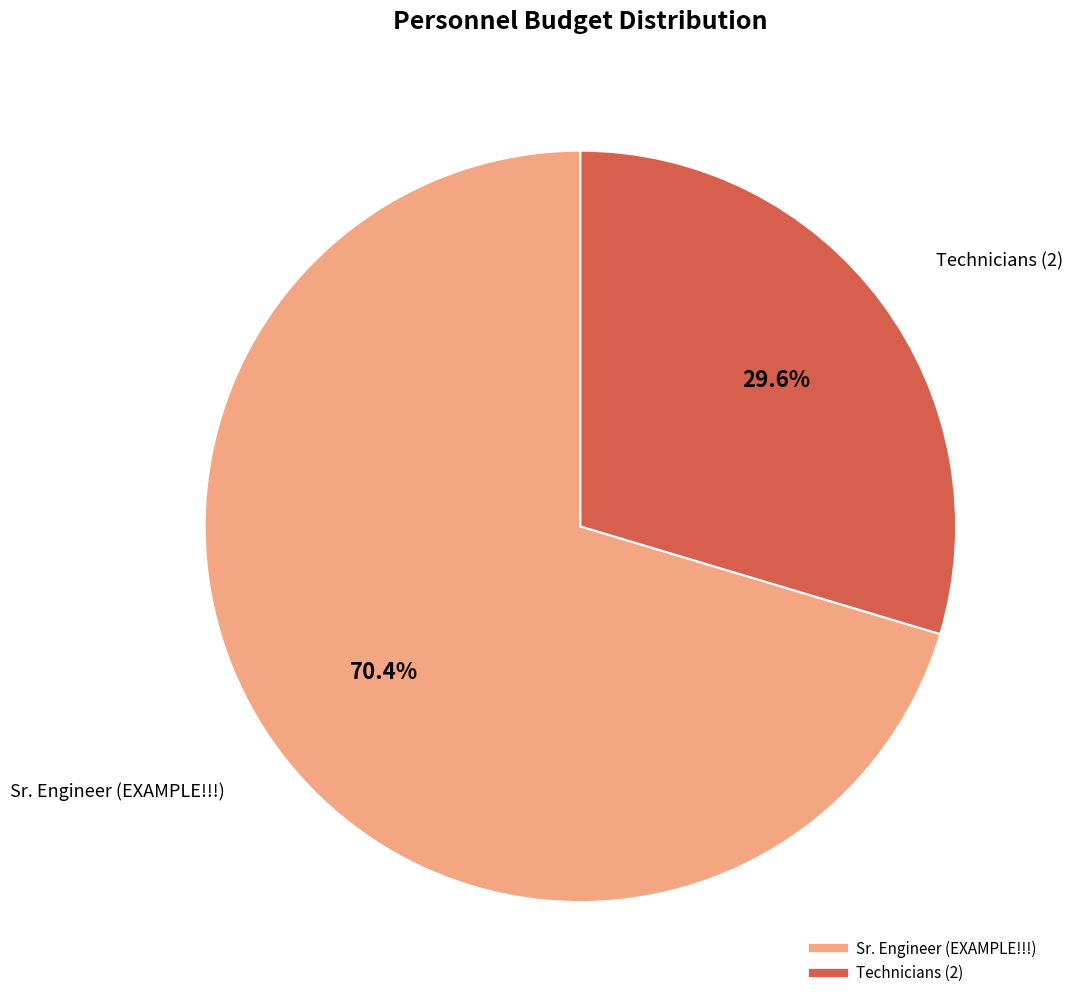

Rank the categories by value from highest to lowest.

Sr. Engineer (EXAMPLE!!!), Technicians (2)